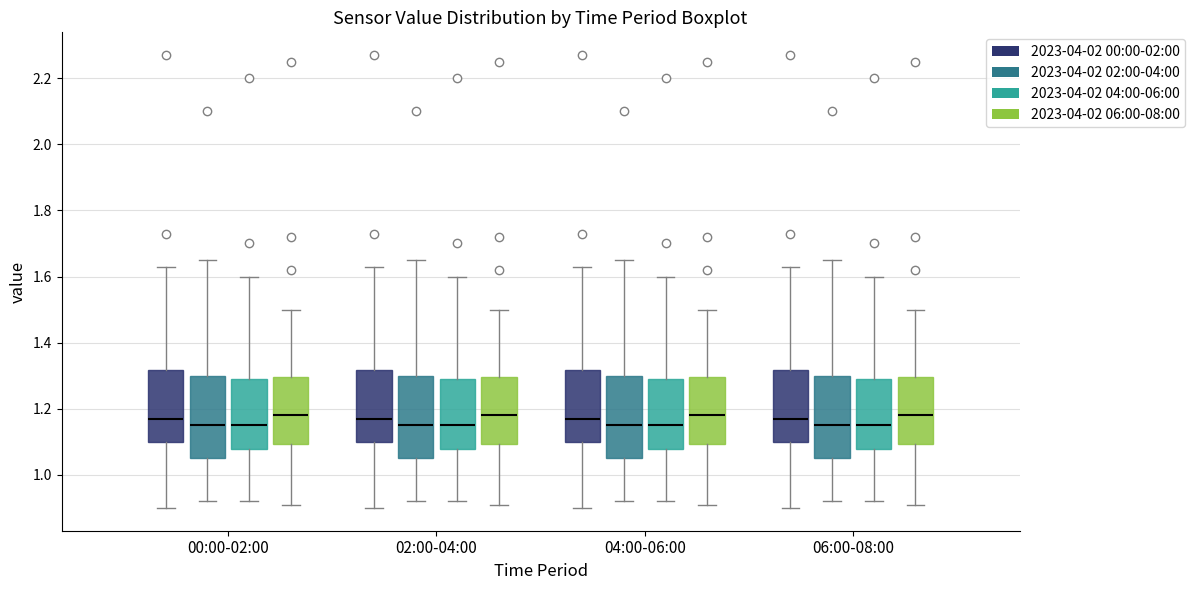

Where does the median line of the box for 00:00-02:00 (2023-04-02 02:00-04:00) sit on the y-axis? The values are not printed on the chart, so give them approximately, as read against the axis.

1.16